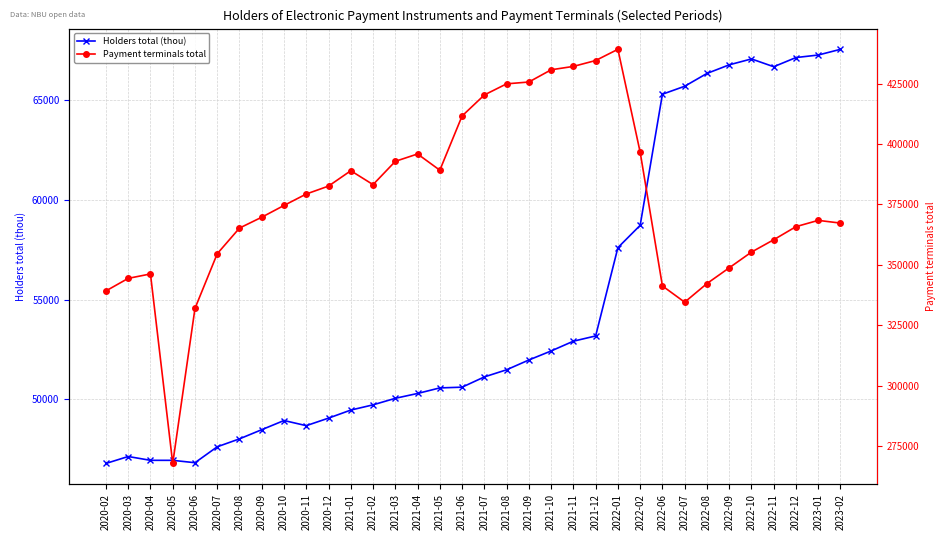

How many data points in Payment terminals total are less than 374604?

17